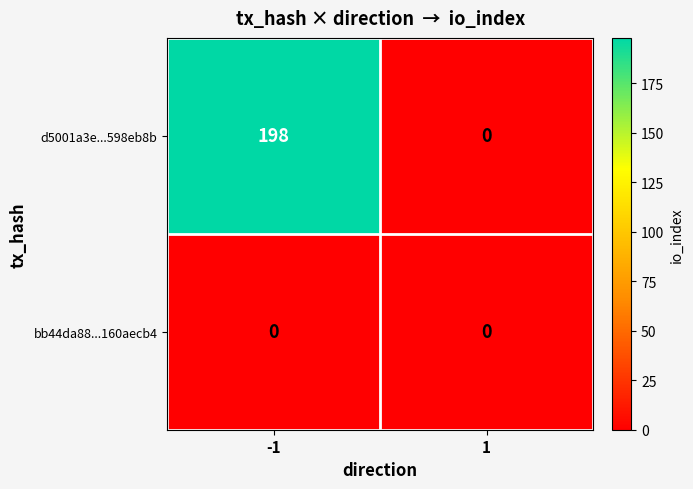

Which series has the largest total across all categories?

d5001a3e...598eb8b